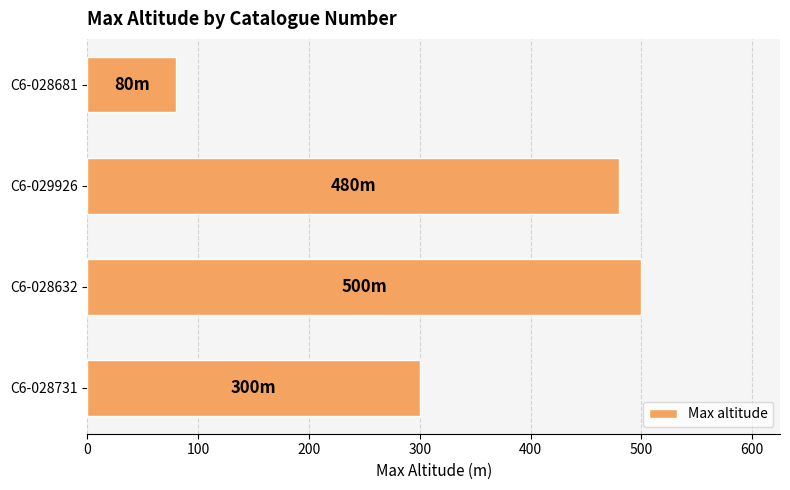

What is the greatest value displayed?

500